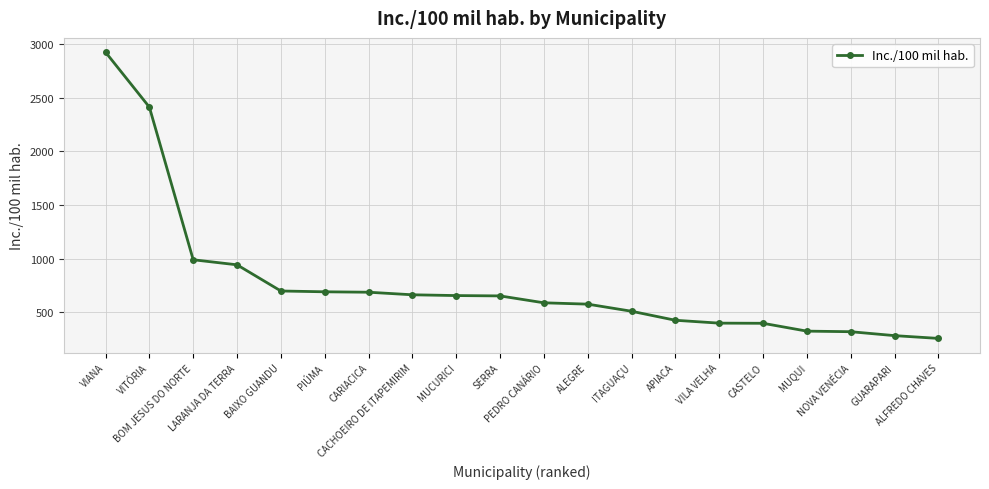

True or false: the data shows 111.8 at ALFREDO CHAVES.

False